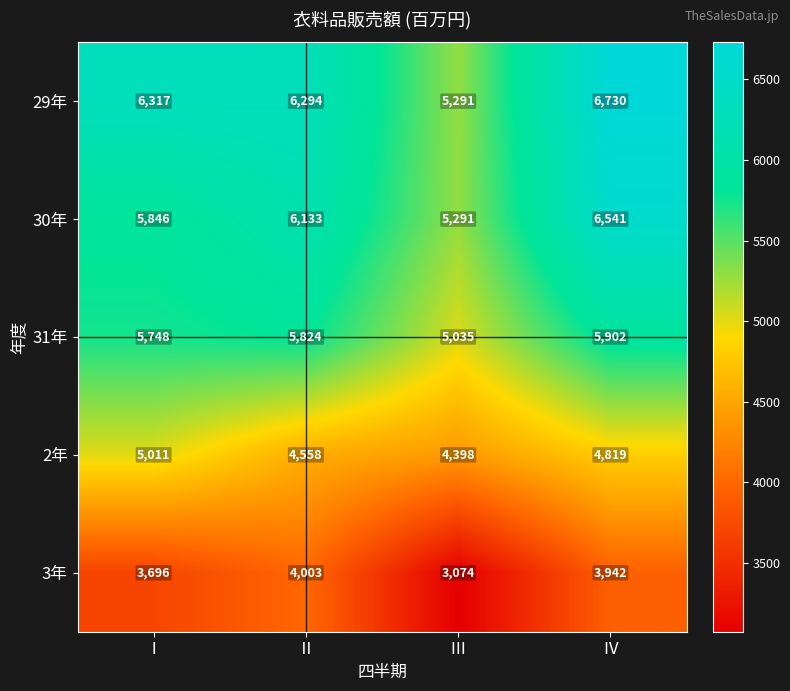

Which category has the lowest value across all series?

Ⅲ